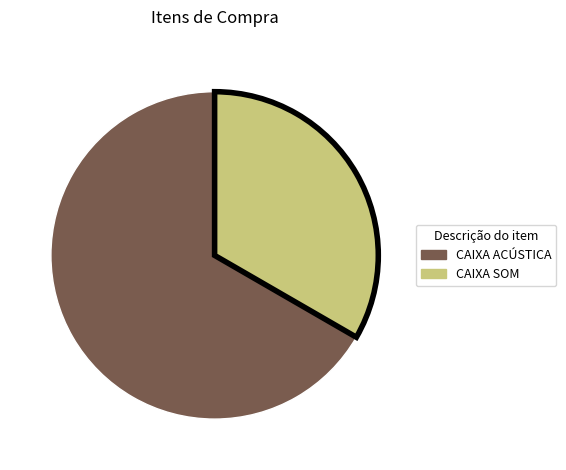

Which slice is the smallest?

CAIXA SOM